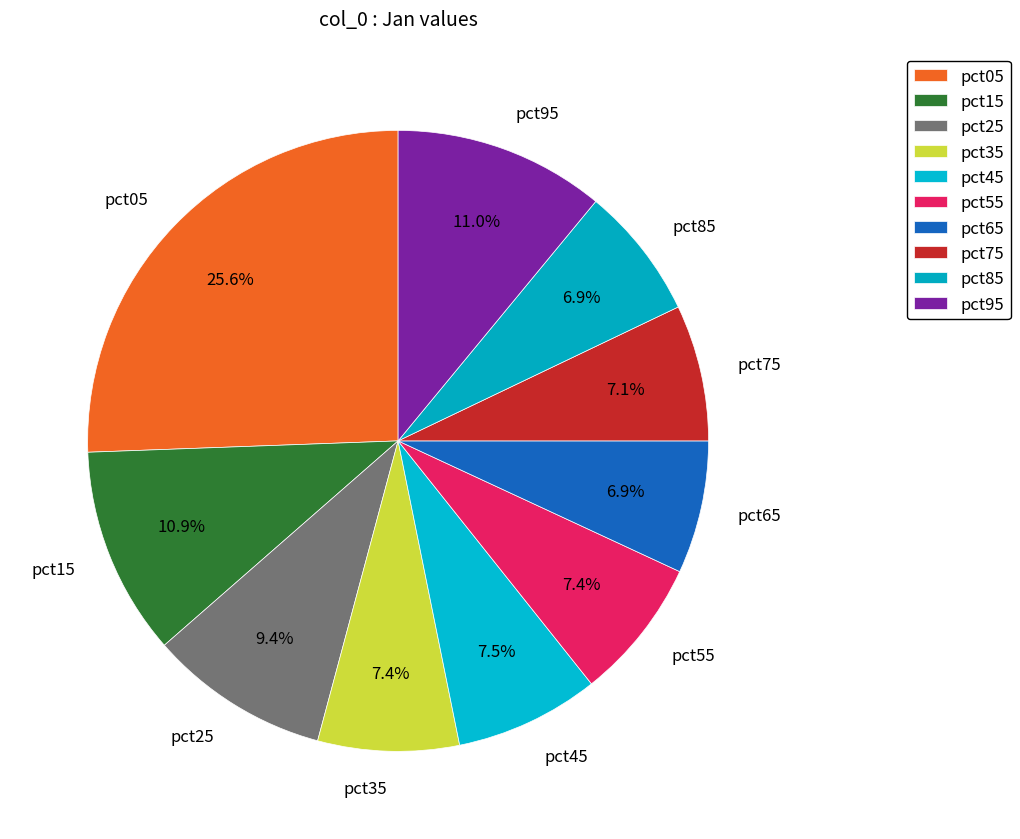

To the nearest percent, what percentage of the pie is pct05?

26%